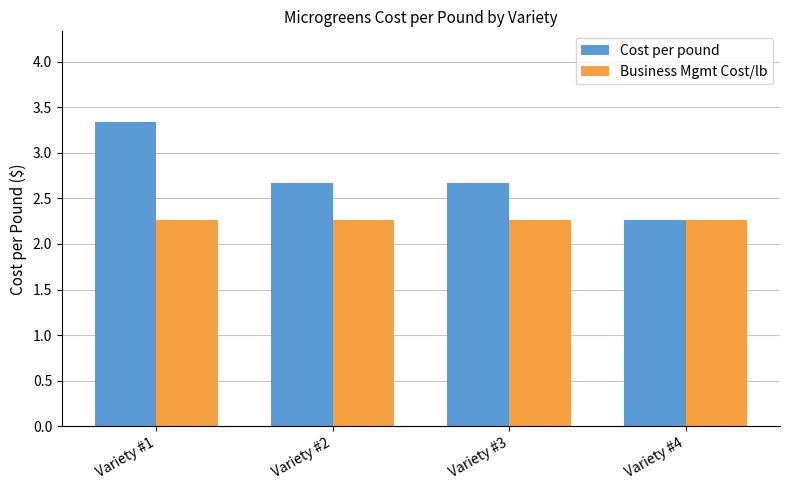

What is the value of the Cost per pound bar at the 1st from the left?

3.3